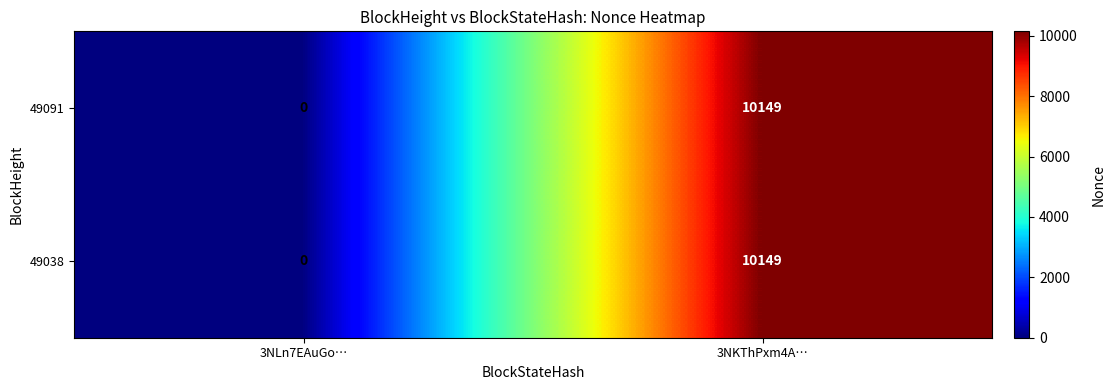

Rank the categories by 49038 value from lowest to highest.

3NLn7EAuGo…, 3NKThPxm4A…